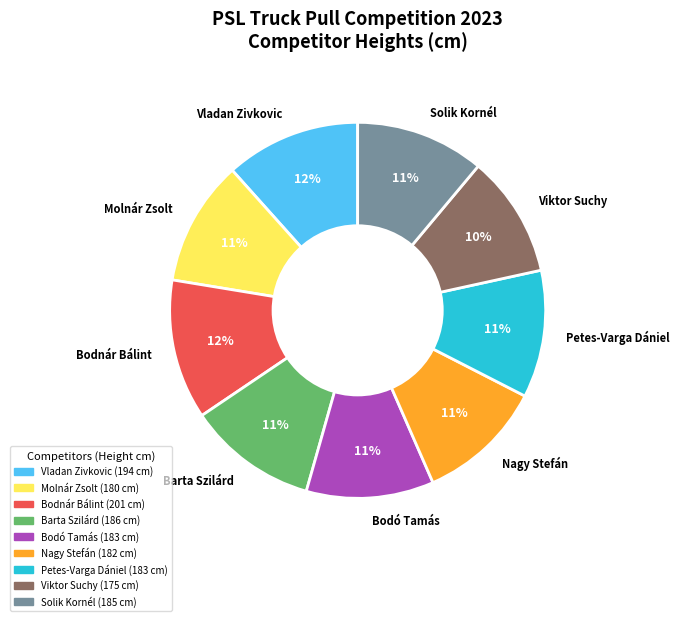

Is there any slice that represents more than half of the pie?

No